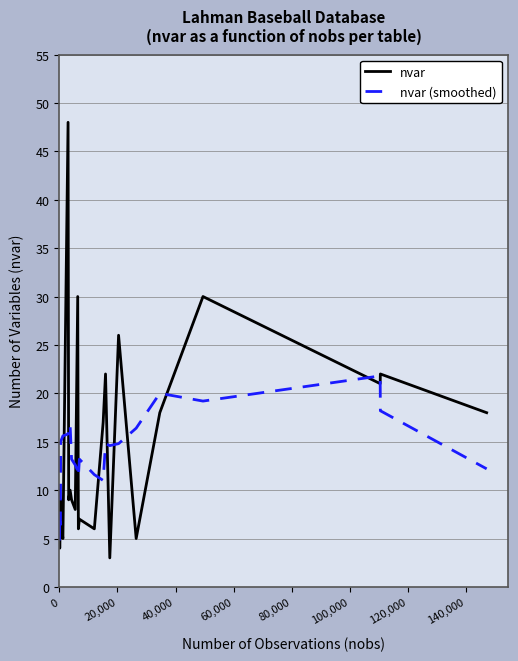

What is the highest value of the nvar series?

48.0